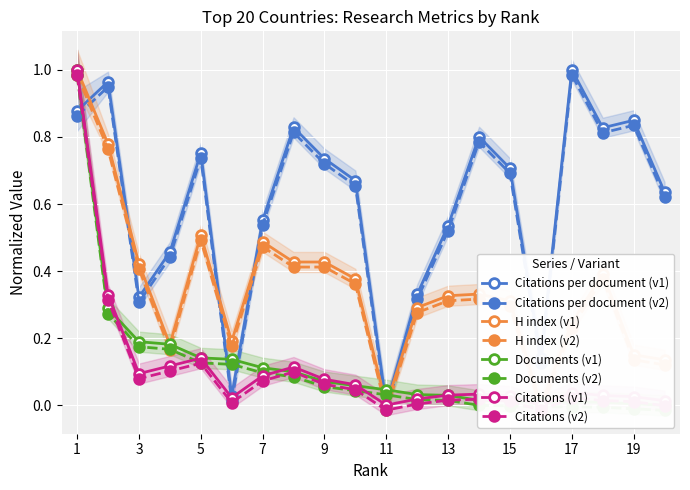

After their last crossing, which series has the higher values: Documents or Citations?

Citations